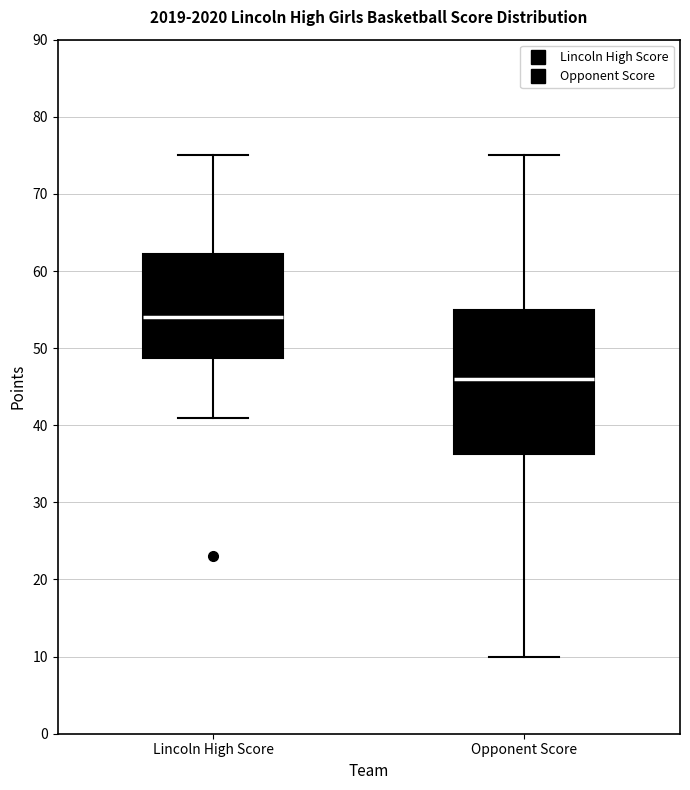

Which box's median line is the lowest?

Opponent Score